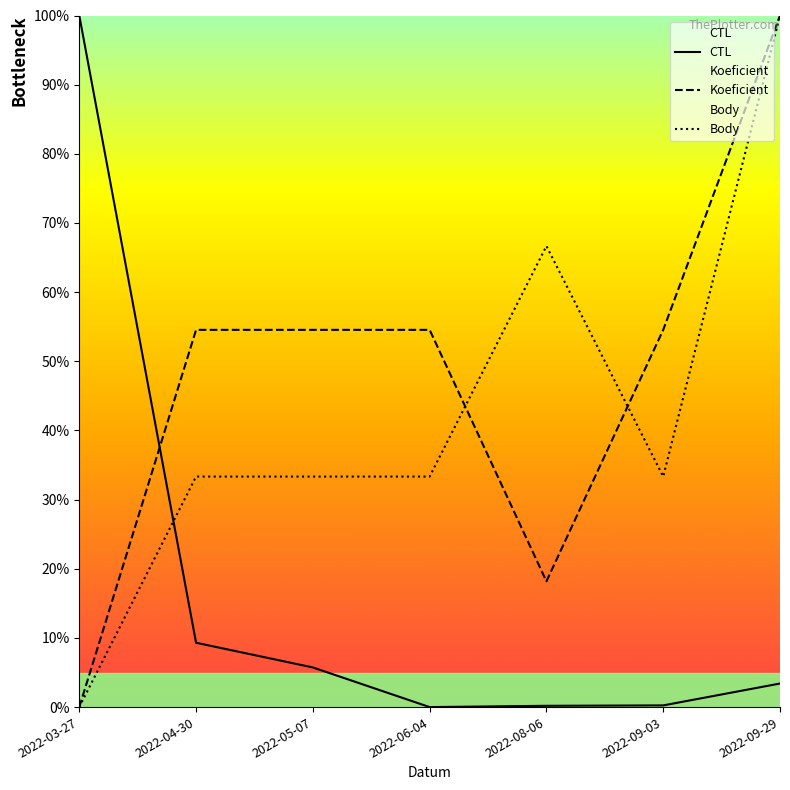

What are all the series names shown in the legend?

CTL, Koeficient, Body